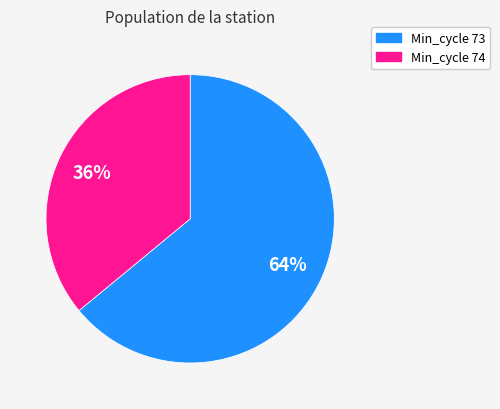

Rank the categories by value from lowest to highest.

Min_cycle 74, Min_cycle 73